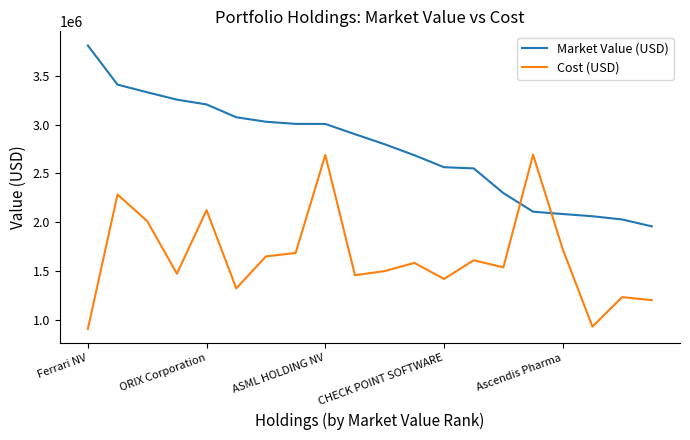

True or false: Market Value (USD) and Cost (USD) intersect in this chart.

True